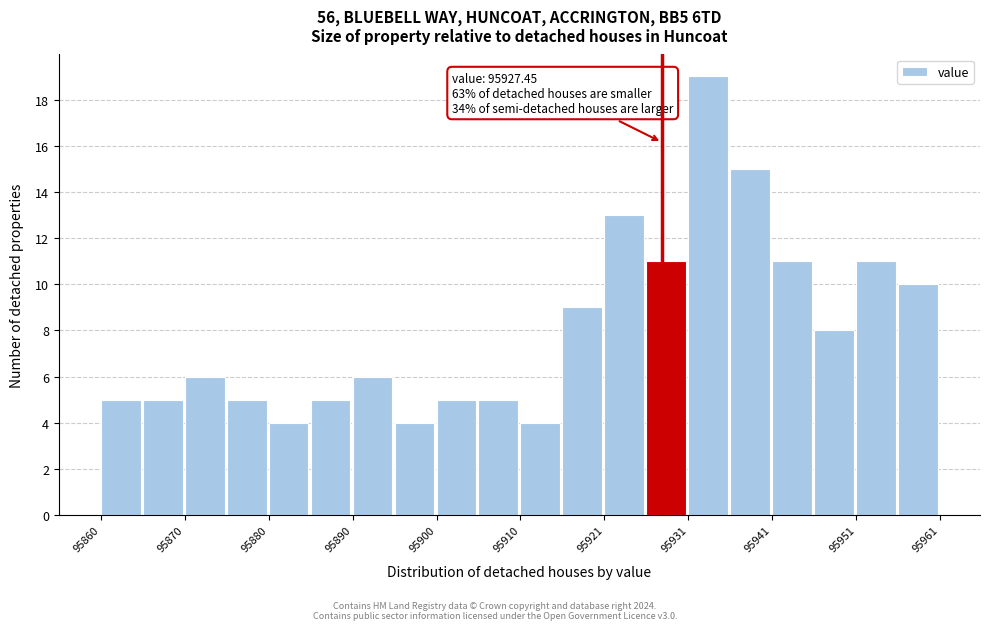

Around what value on the x-axis is the tallest bar? Give the approximate position of its centre, as read against the axis.

95934